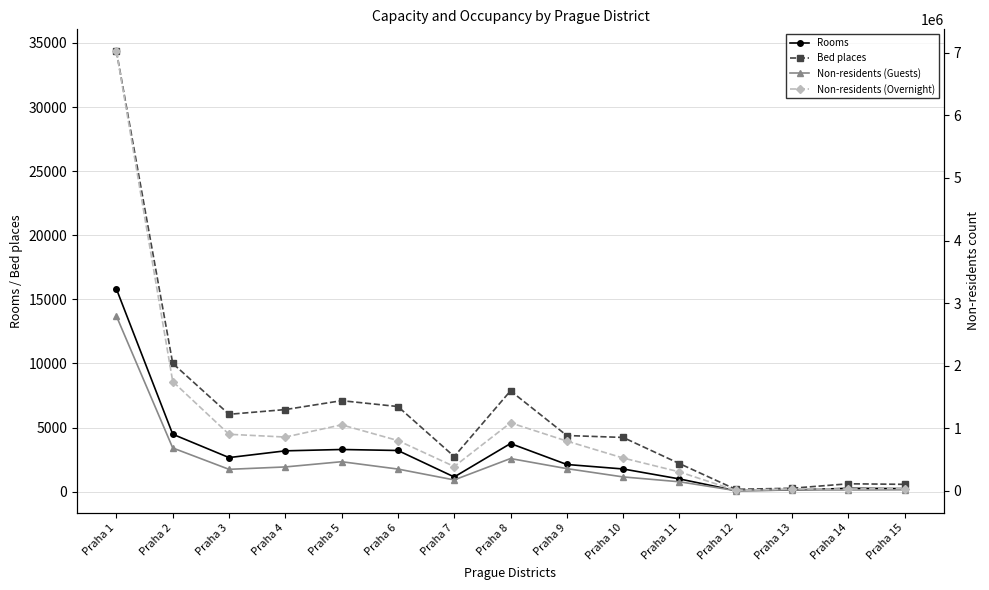

True or false: Non-residents (Overnight) and Bed places intersect in this chart.

False